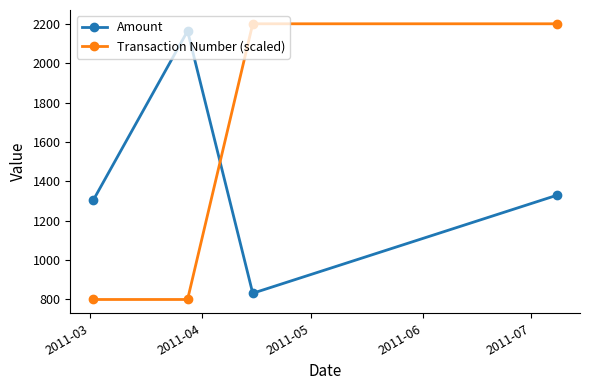

Which series has the largest range (max minus min)?

Transaction Number (scaled)